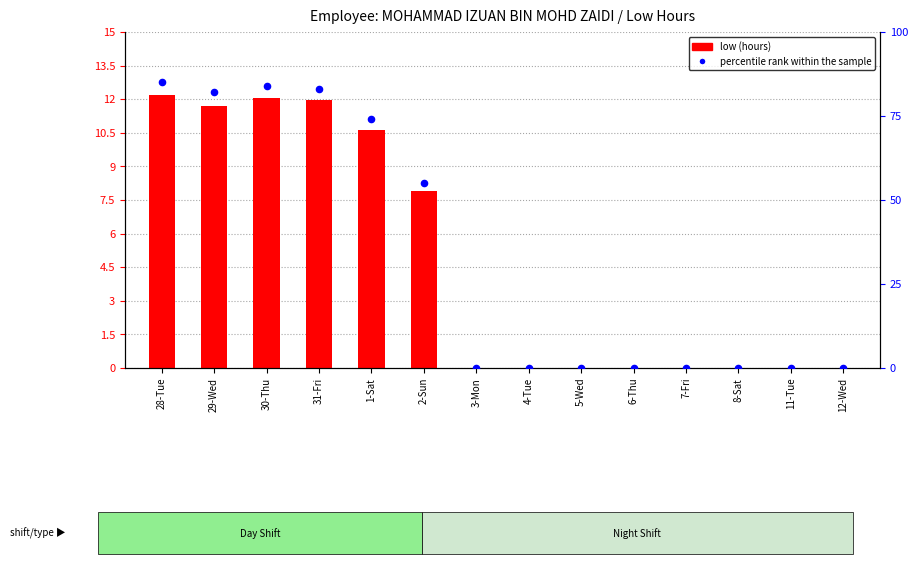

Which series has the largest Y range (max minus min)?

percentile rank within sample